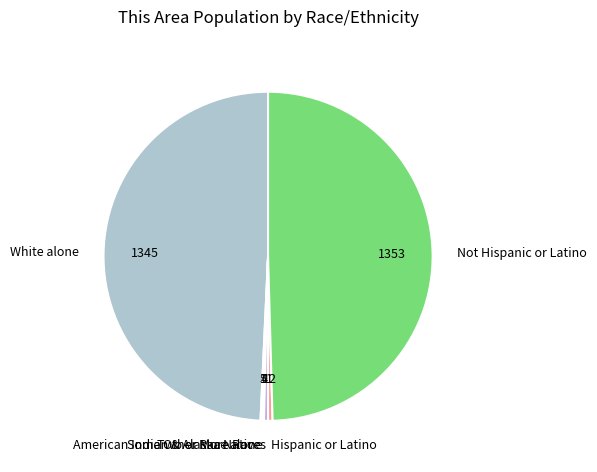

The Not Hispanic or Latino slice represents 50% of the pie. True or false?

True